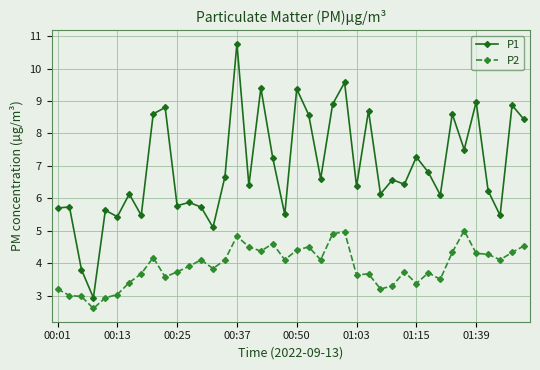

What is the sum of all P2 values?

156.4